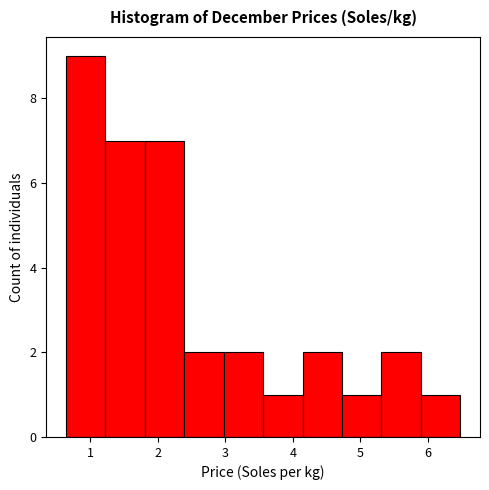

Over which range of the x-axis is the bar tallest?

0.6 to 1.2